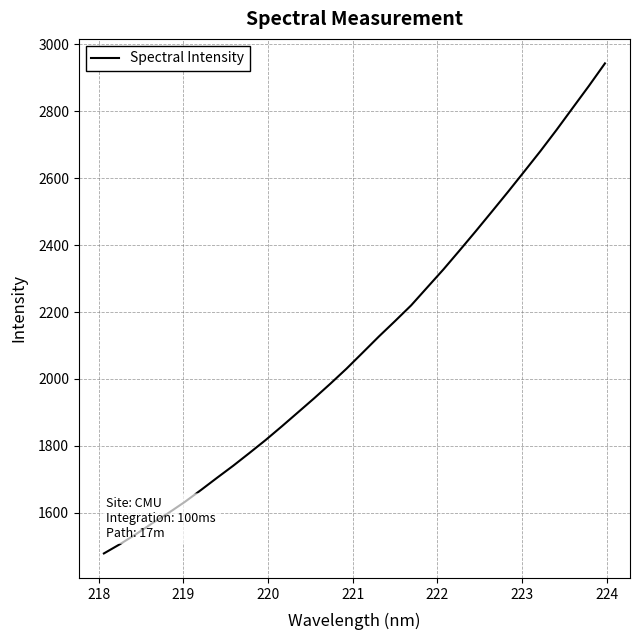

What is the difference between the maximum and minimum values?

1464.3